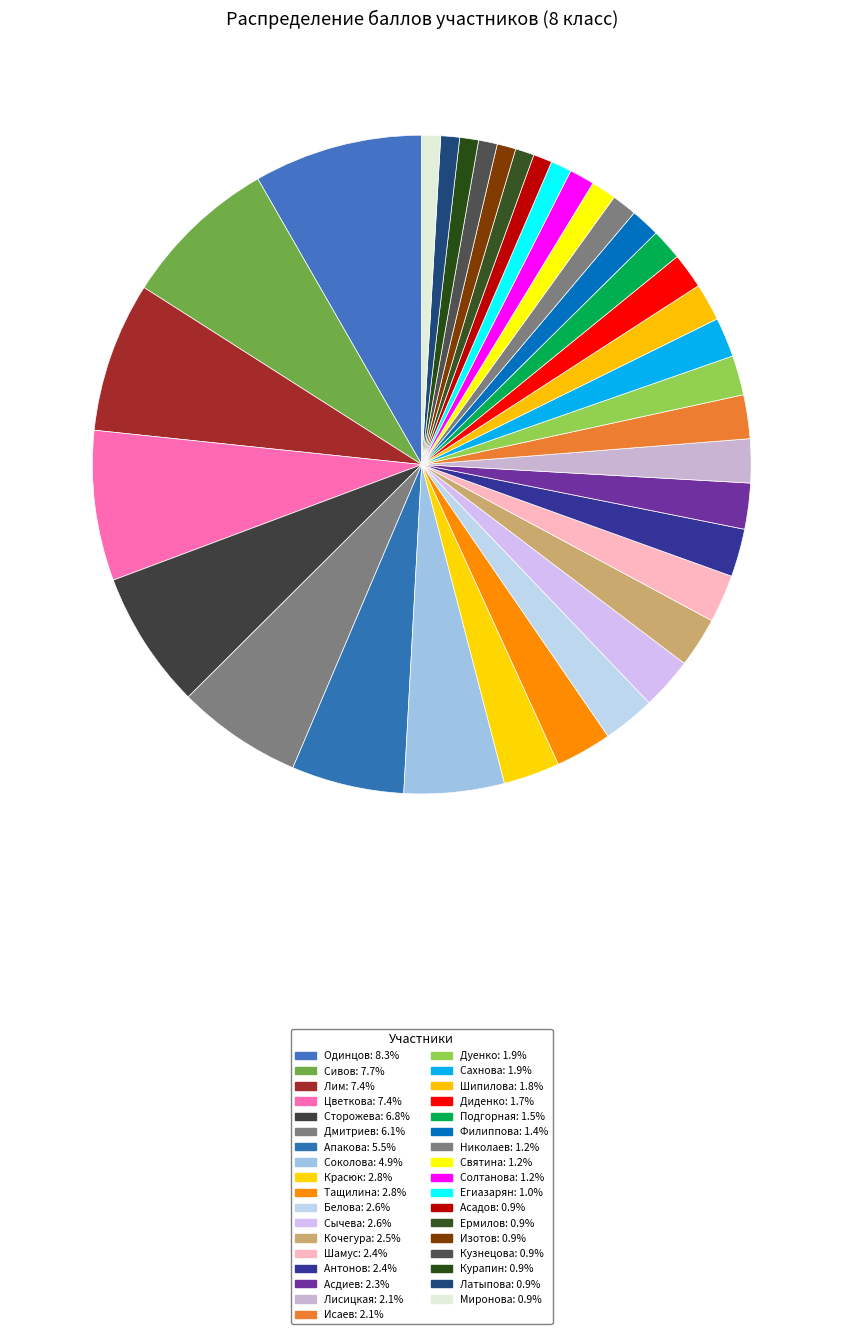

How many slices are in this pie chart?

35